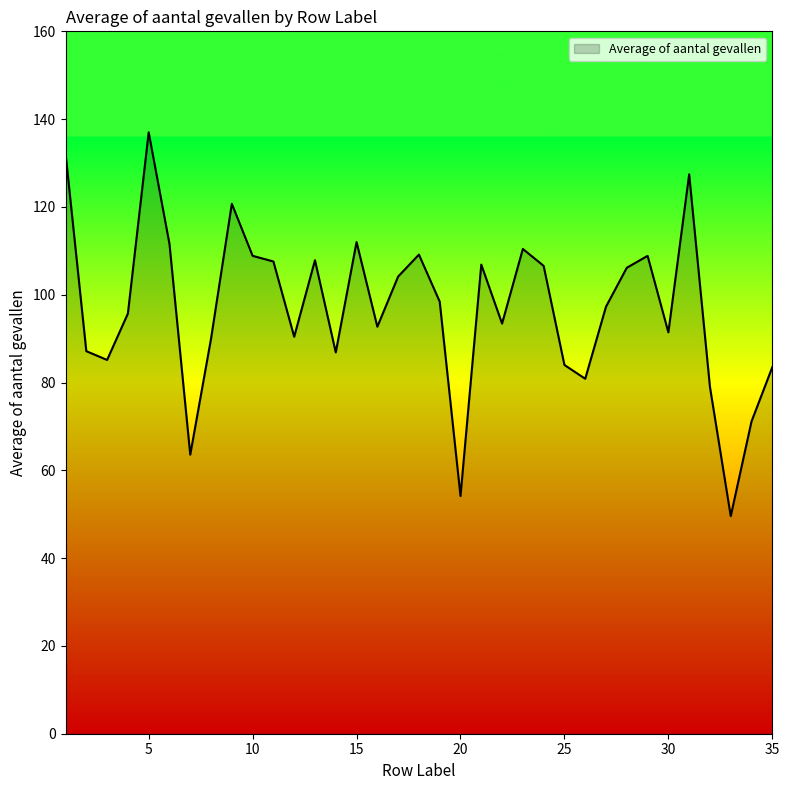

What is the maximum value shown in the chart?

137.0